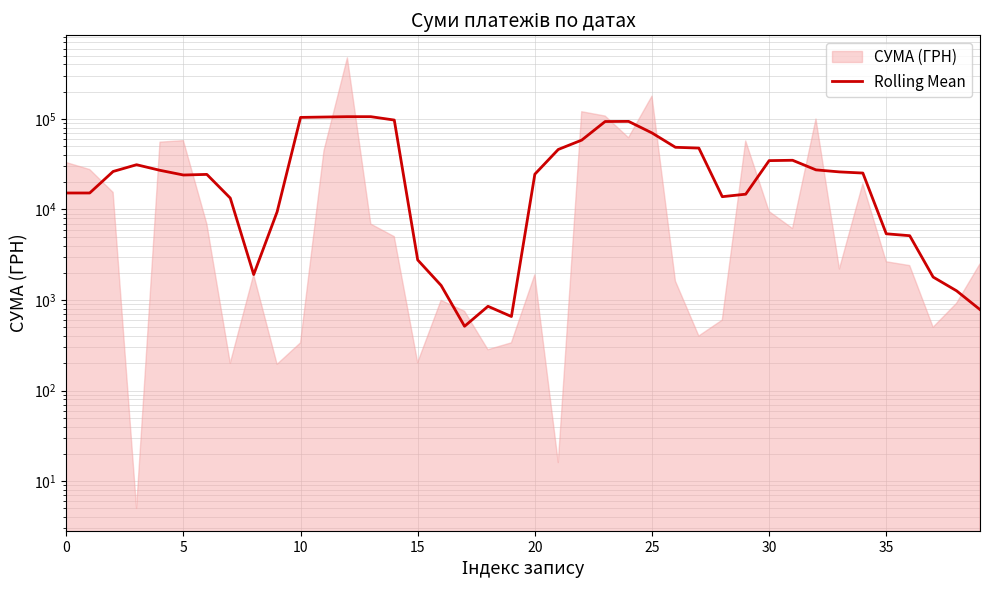

True or false: the data shows 4765.6 at 29.

False